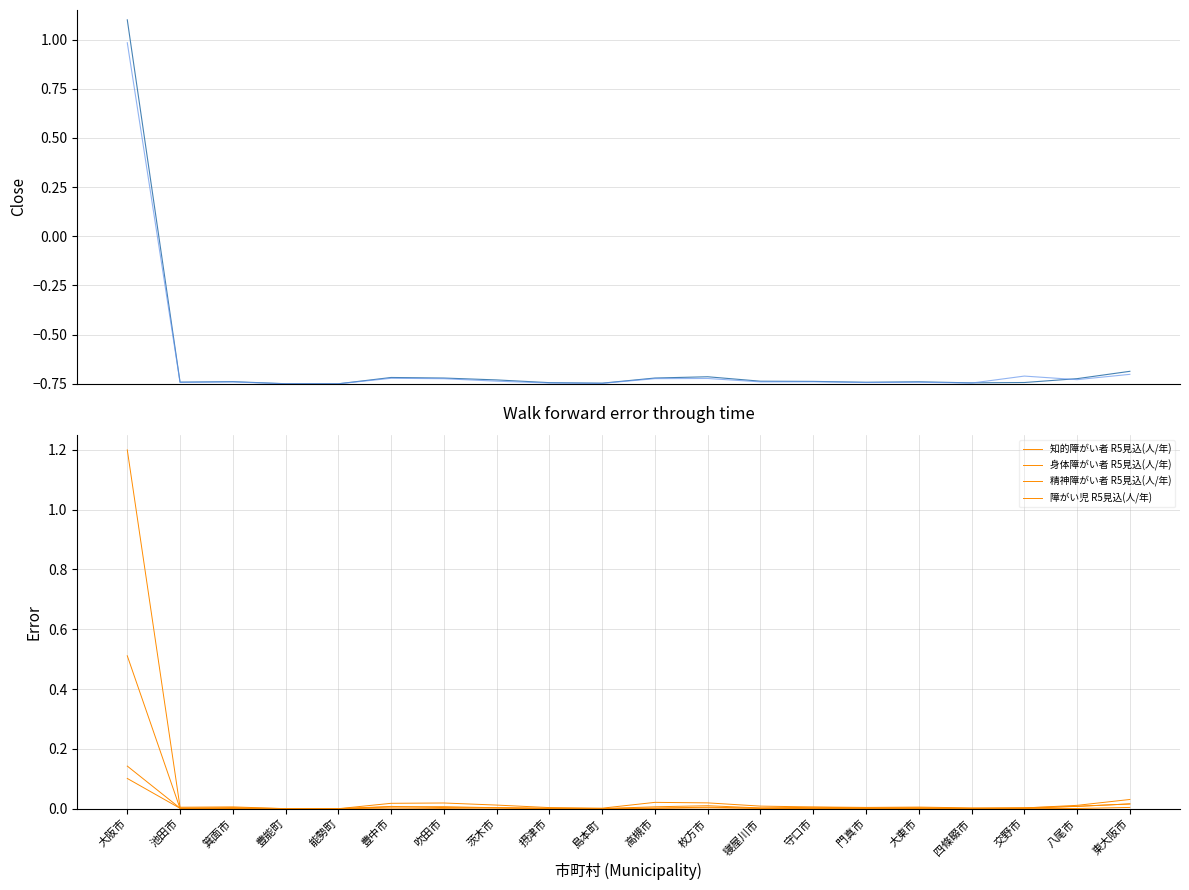

What is the sum of all 合計 R5実績(人/年) values?

-13.0